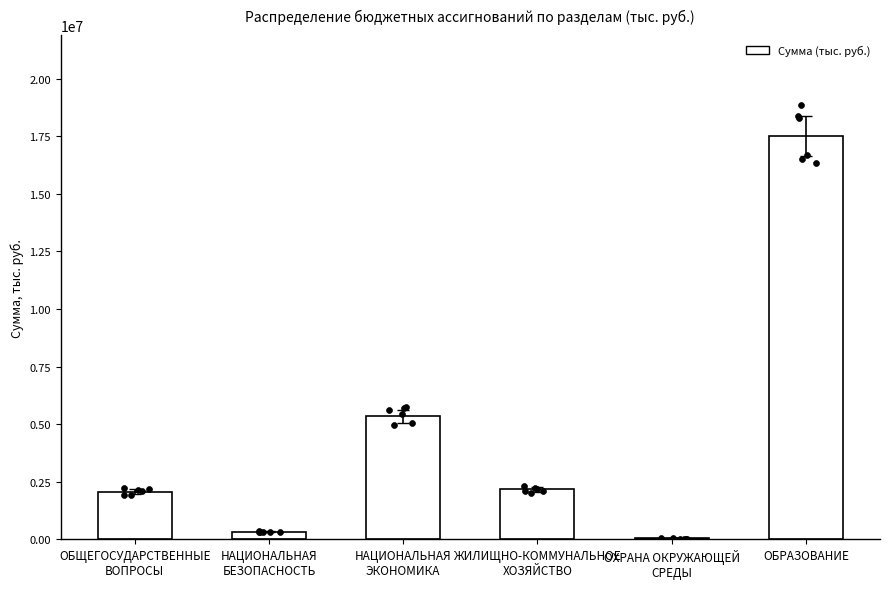

What is the change in value from ОХРАНА ОКРУЖАЮЩЕЙ
СРЕДЫ to ОБРАЗОВАНИЕ?

+17480382.7